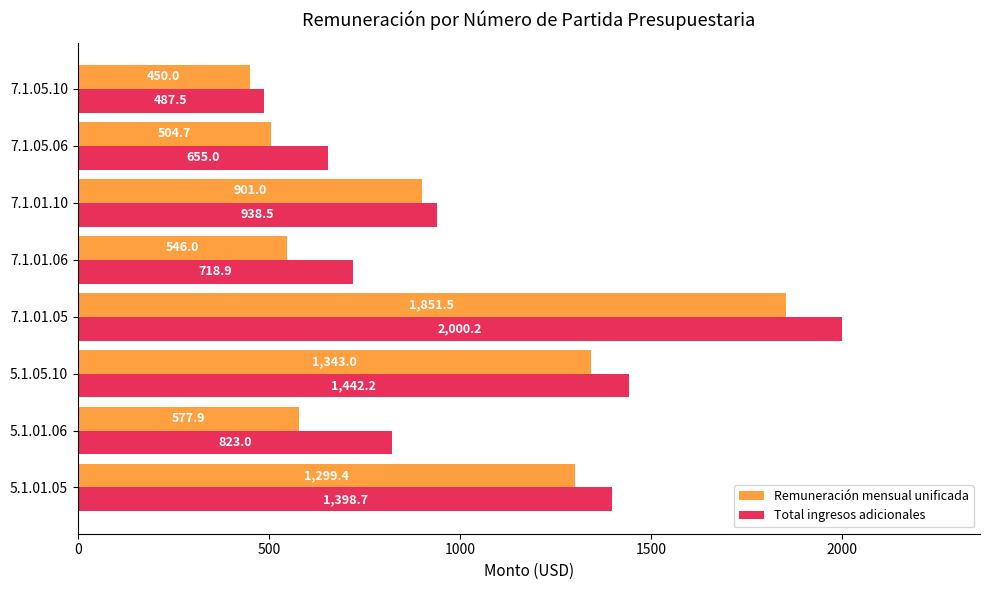

At which category is the sum across all series the highest?

7.1.01.05